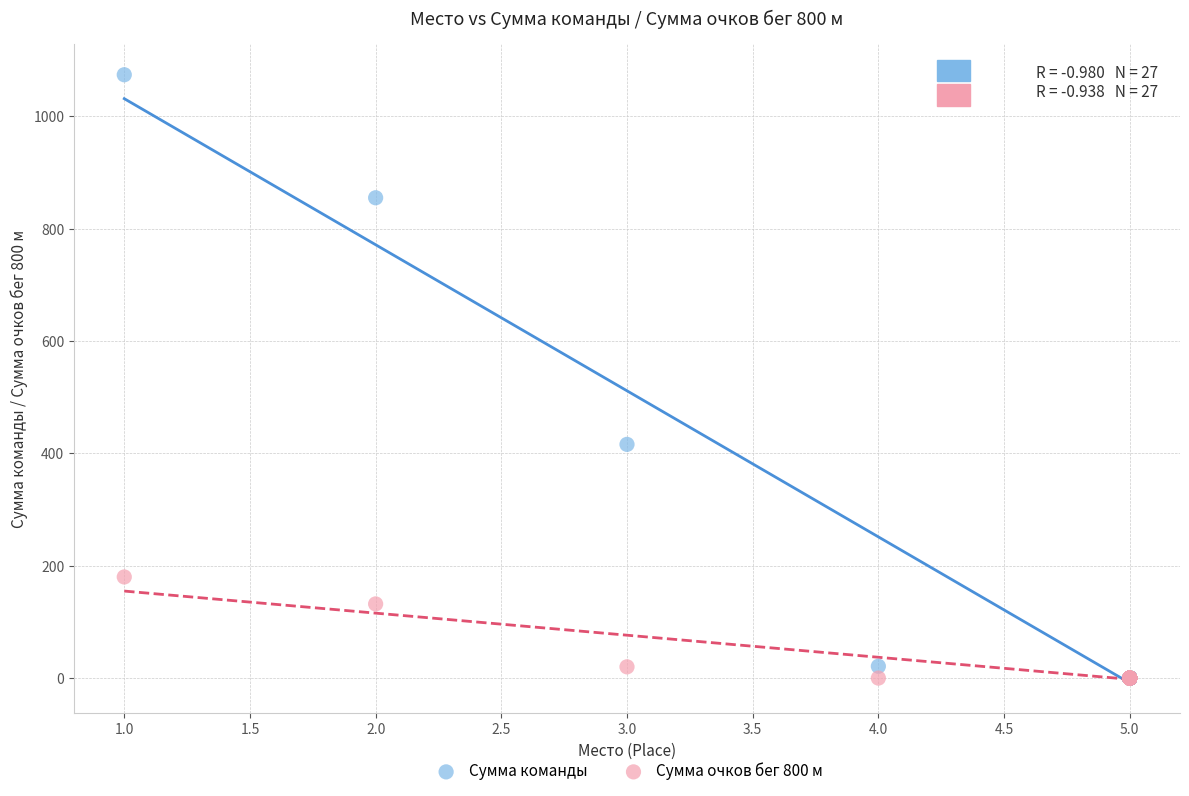

Across all series, what Y value is closest to 537?

416